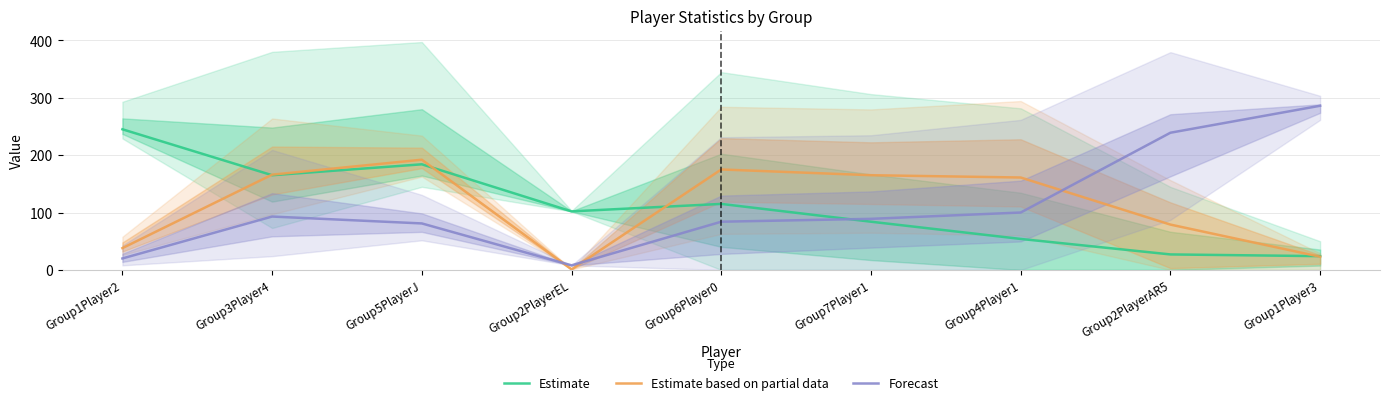

What is the minimum value for Forecast?

8